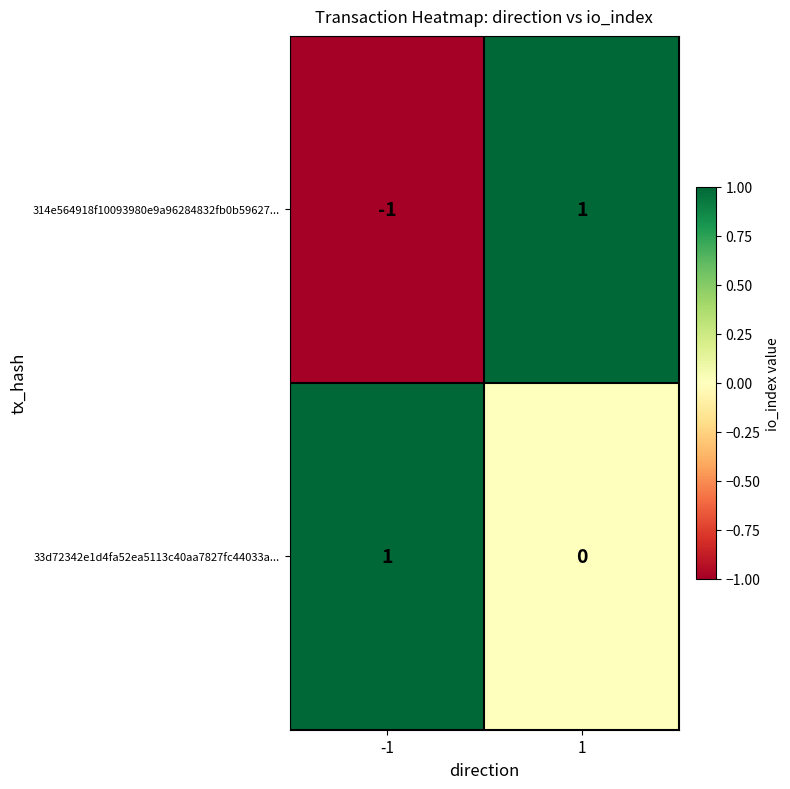

Which series changed the most between -1 and 1?

314e564918f10093980e9a96284832fb0b59627...